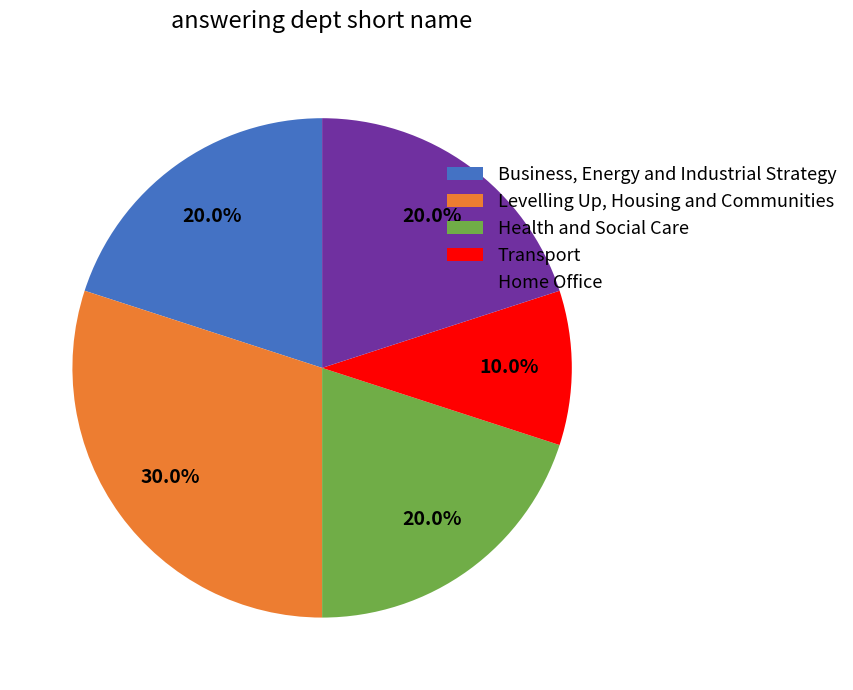

What percentage do Business, Energy and Industrial Strategy and Levelling Up, Housing and Communities together represent?

50.0%